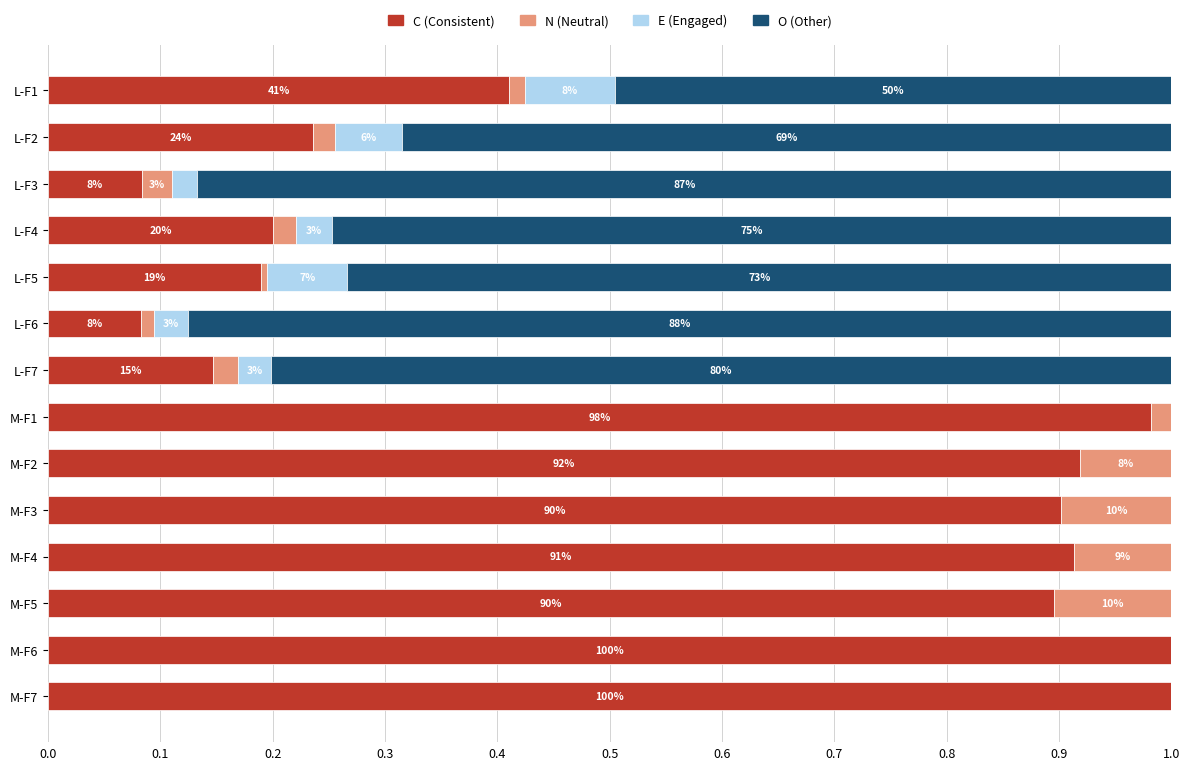

What are all the series names shown in the legend?

C (Consistent), N (Neutral), E (Engaged), O (Other)